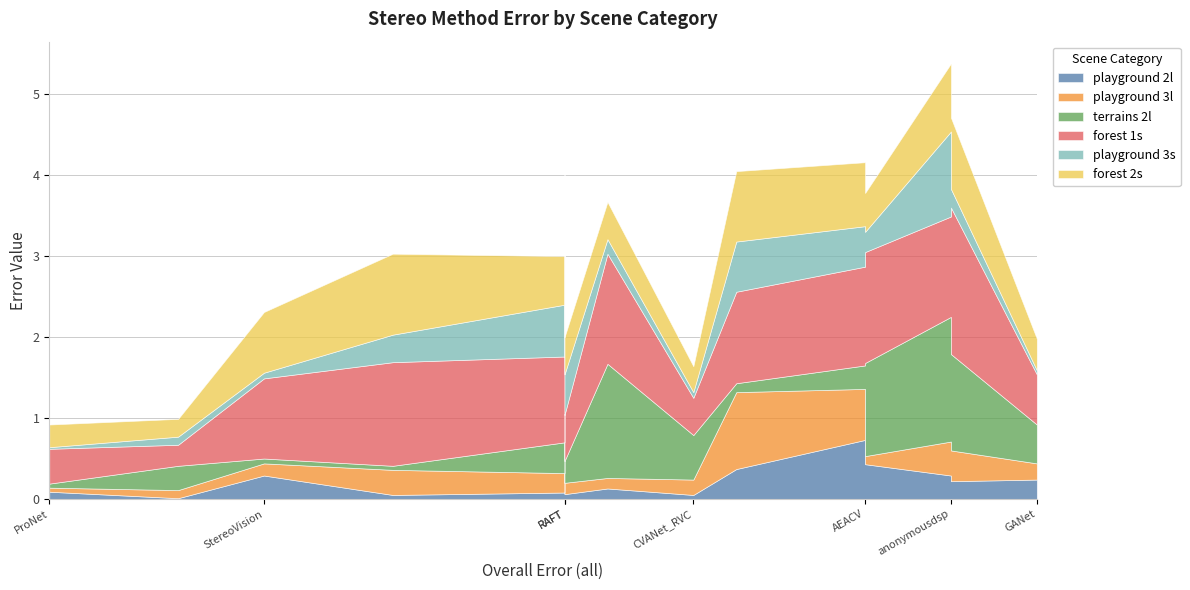

In playground 2l, how many points are higher than both neighbors (excluding endpoints)?

4